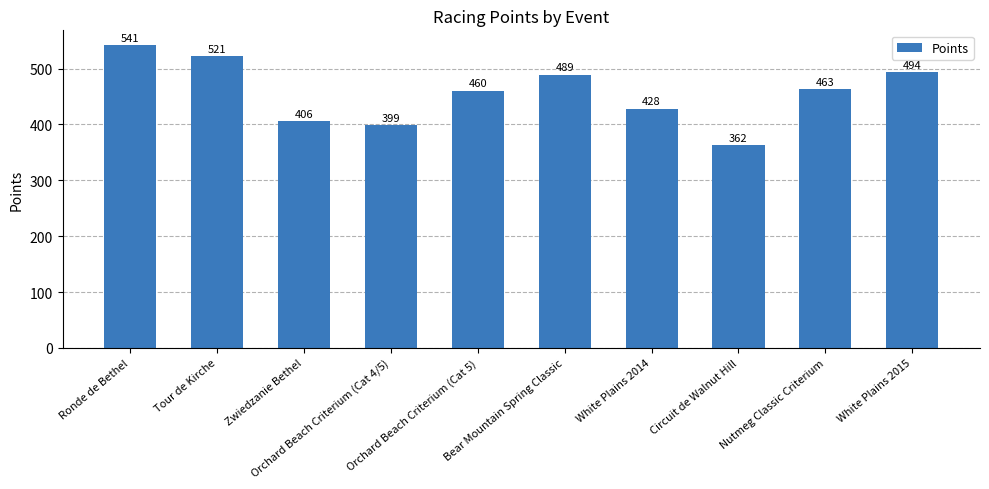

Between White Plains 2014 and Ronde de Bethel, which is larger?

Ronde de Bethel